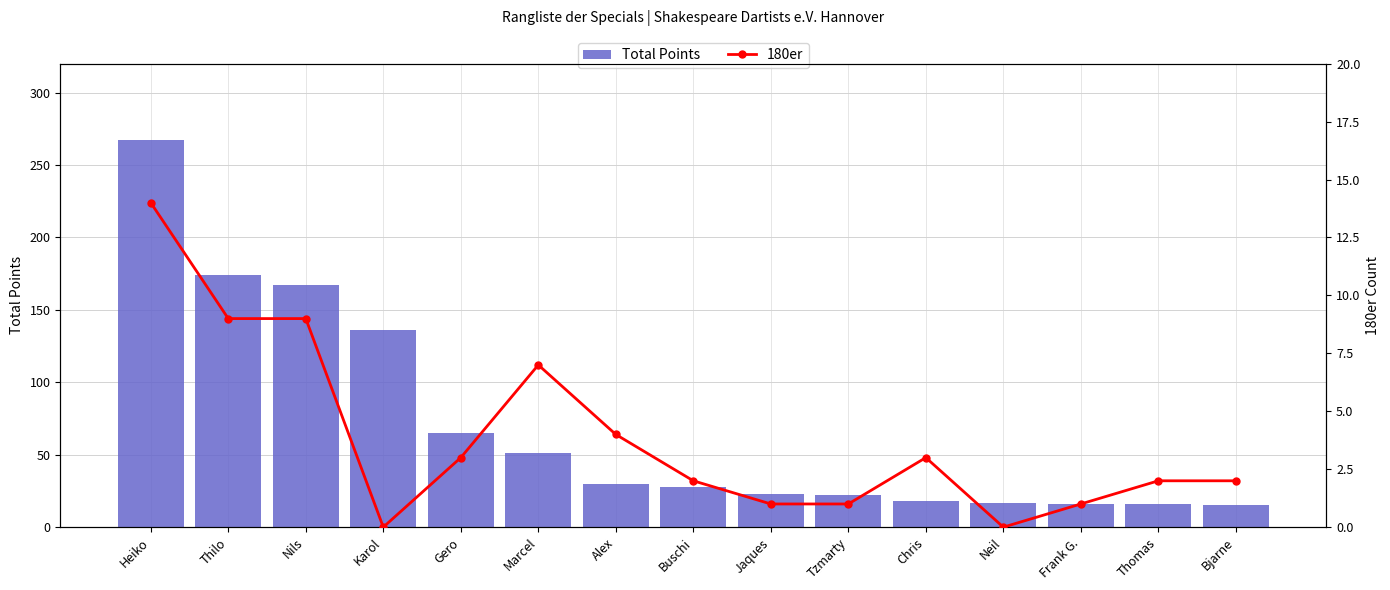

The value of Total Points at Thilo is 174. True or false?

True